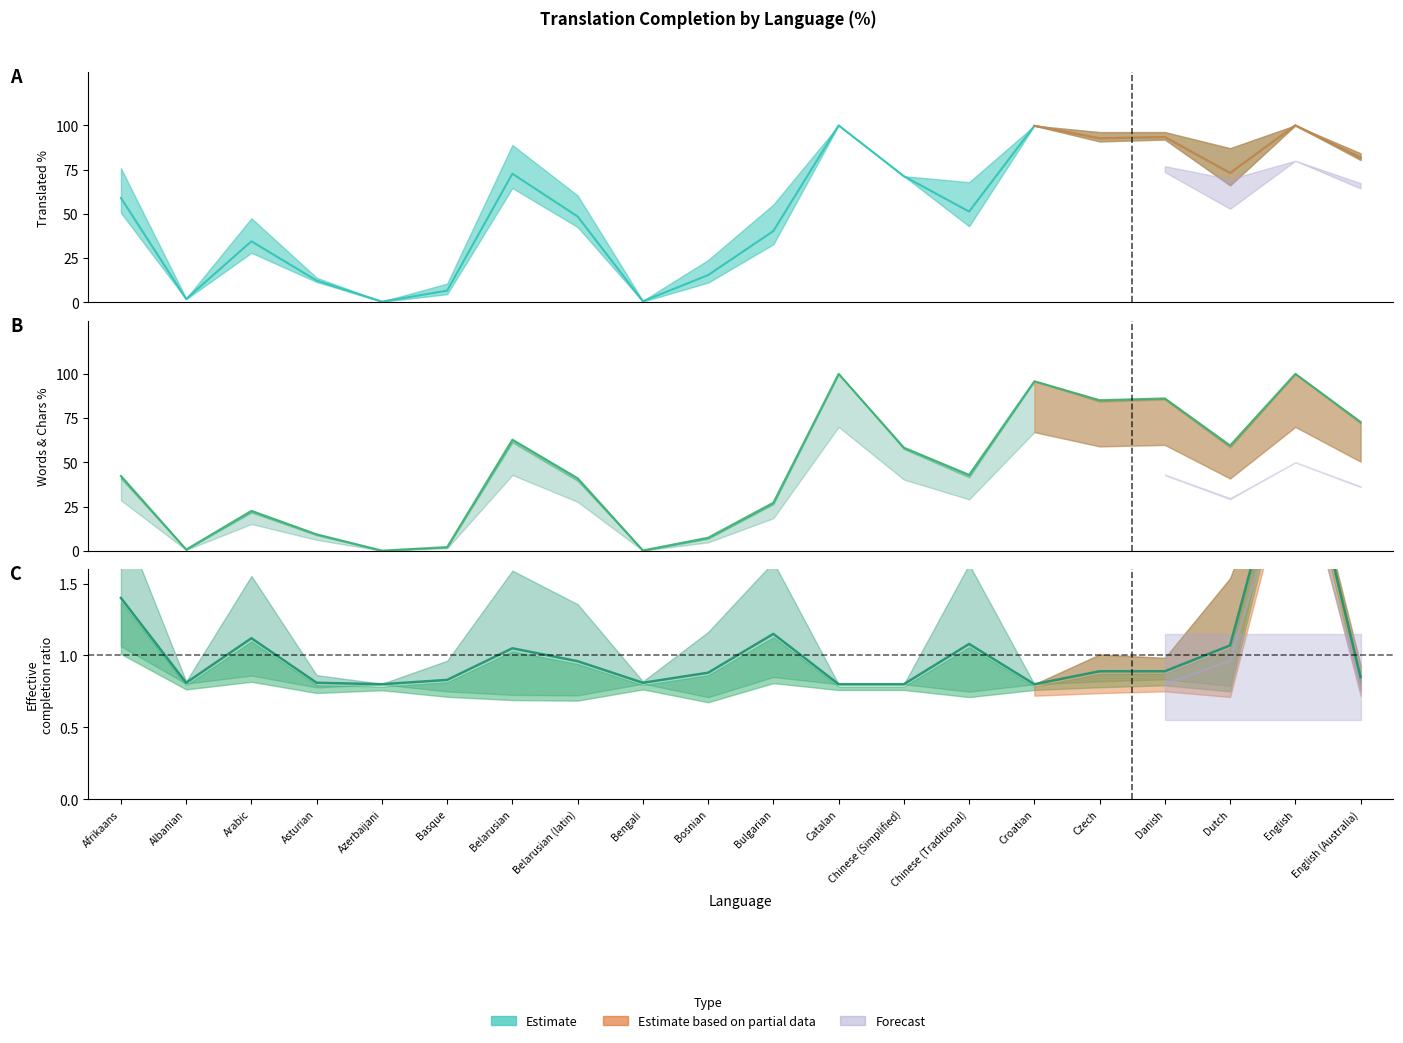

At how many categories does at least one series exceed 79?

6